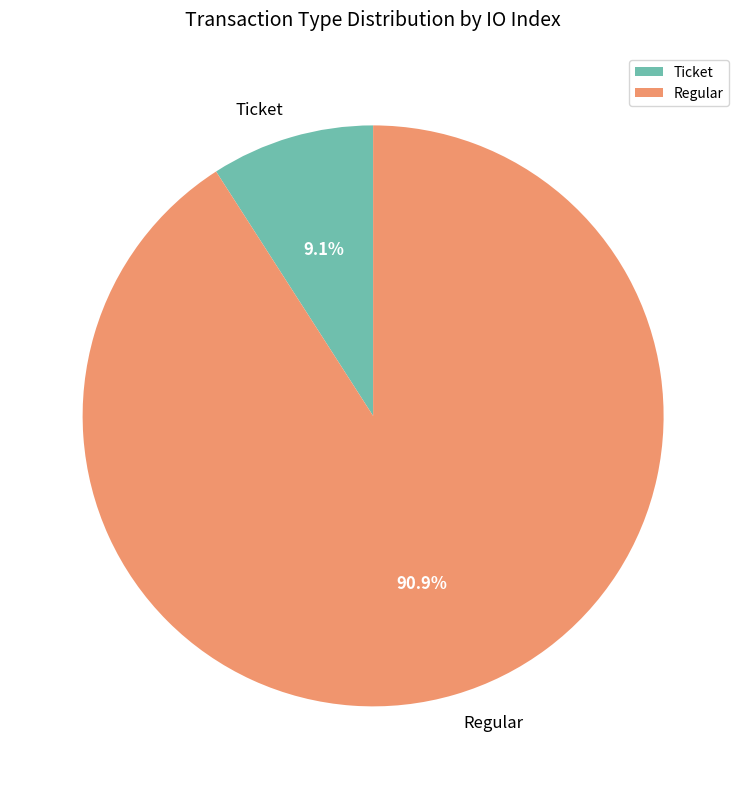

To the nearest percent, what is the difference between the largest and smallest slice percentages?

82%